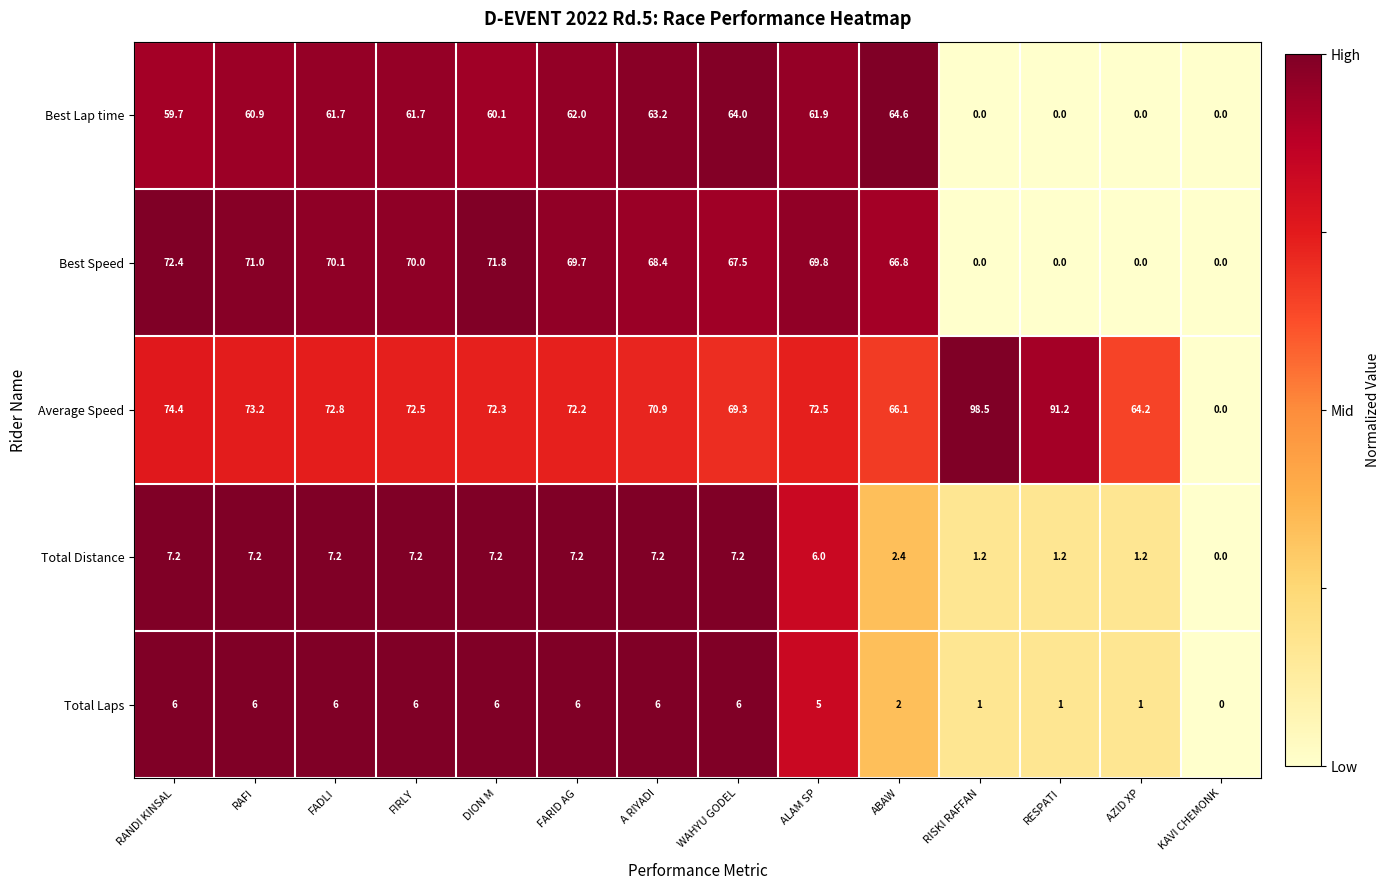

Rank the series at ALAM SP from lowest to highest value.

Total Laps, Total Distance, Best Lap time, Best Speed, Average Speed